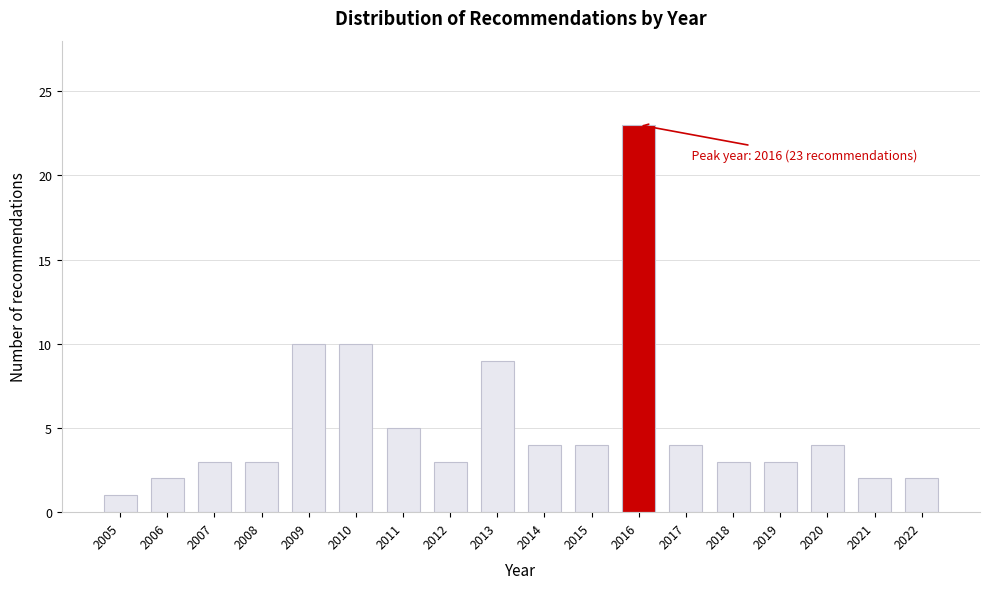

Reading right to left, list all the values displayed in this chart.

2	2	4	3	3	4	23	4	4	9	3	5	10	10	3	3	2	1